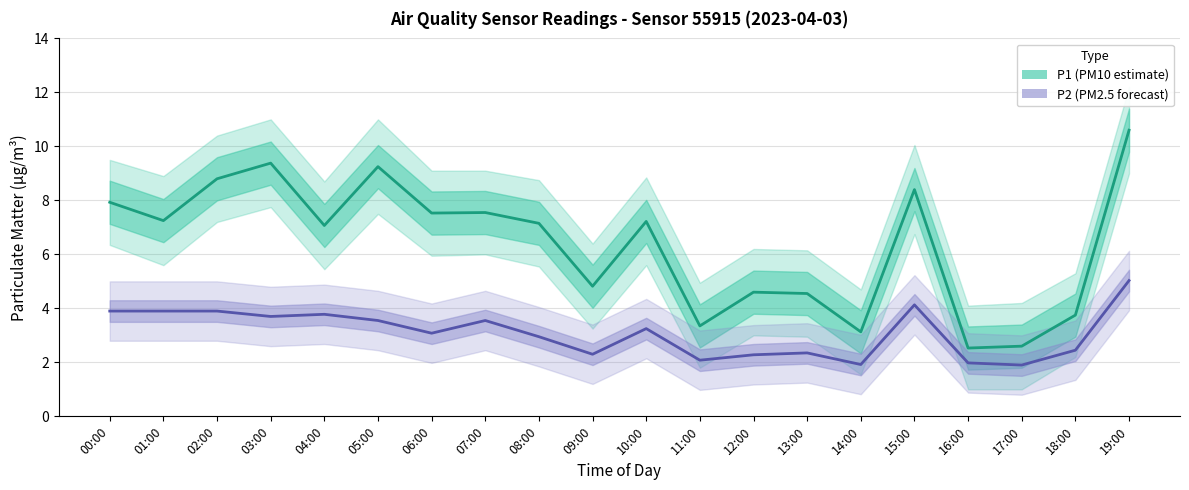

How many categories are shown in the chart?

20